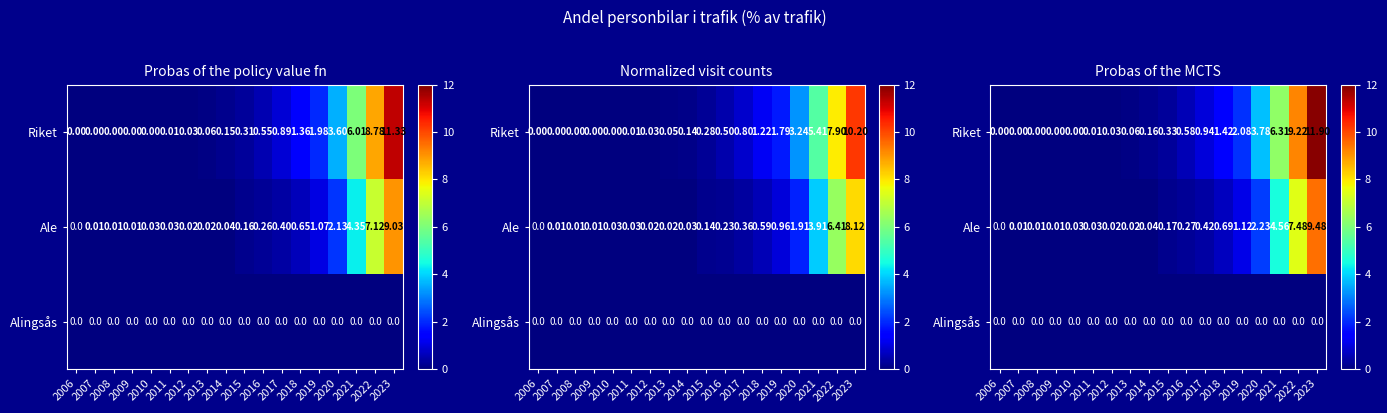

Is the value of Ale at 2015 greater than the value of Alingsås at 2009?

Yes